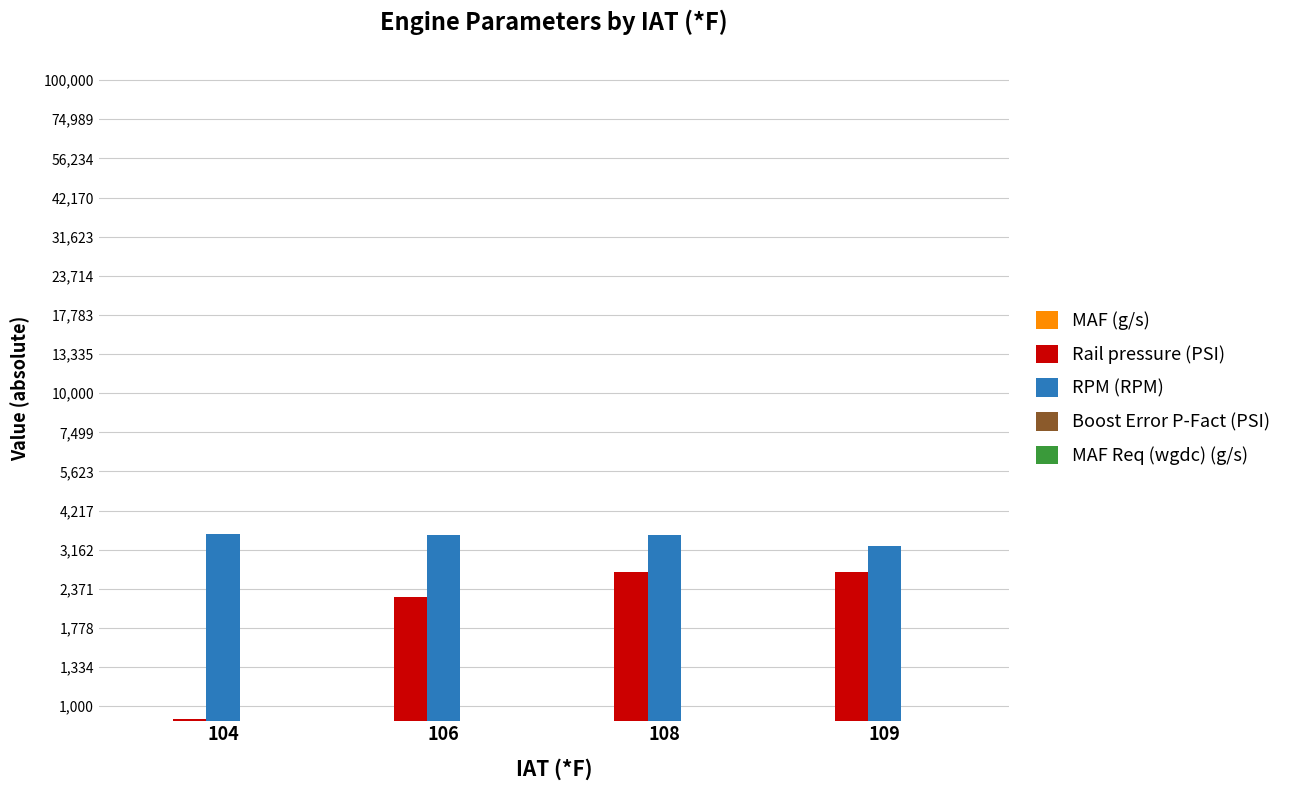

Reading left to right, transcribe all the data shown in this chart.

MAF (g/s): 46.5	81.0	165.9	132.1
Rail pressure (PSI): 908.9	2230.0	2678.9	2688.6
RPM (RPM): 3544.0	3529.0	3514.0	3256.0
Boost Error P-Fact (PSI): 2.2	7.6	0.7	2.2
MAF Req (wgdc) (g/s): 53.3	107.3	187.5	178.7